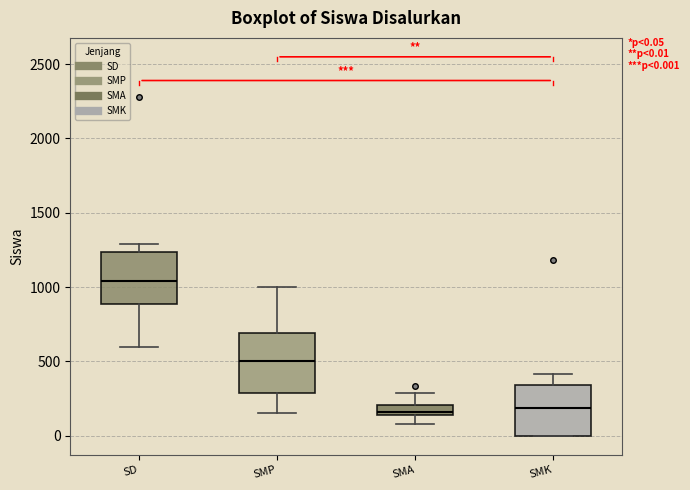

Which box is the tallest, from its lower edge to its upper edge?

SMP